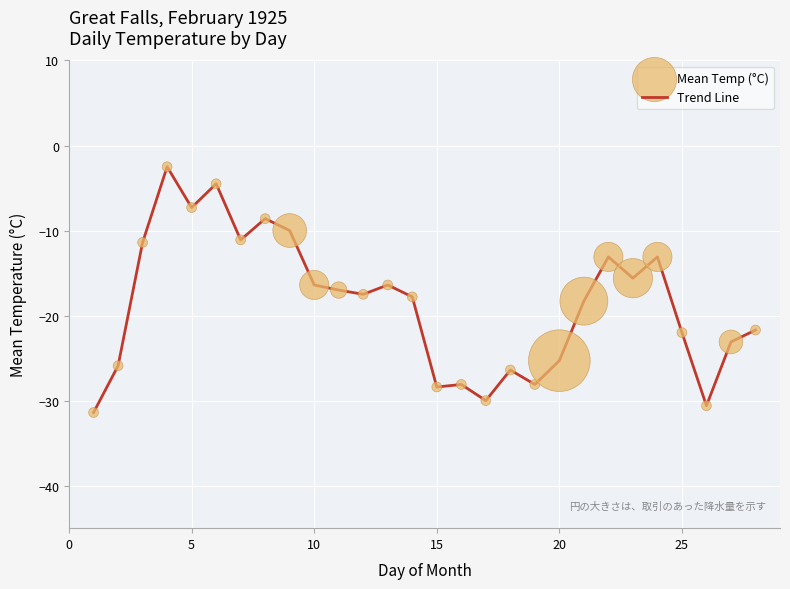

What is the smallest value displayed?

-31.4